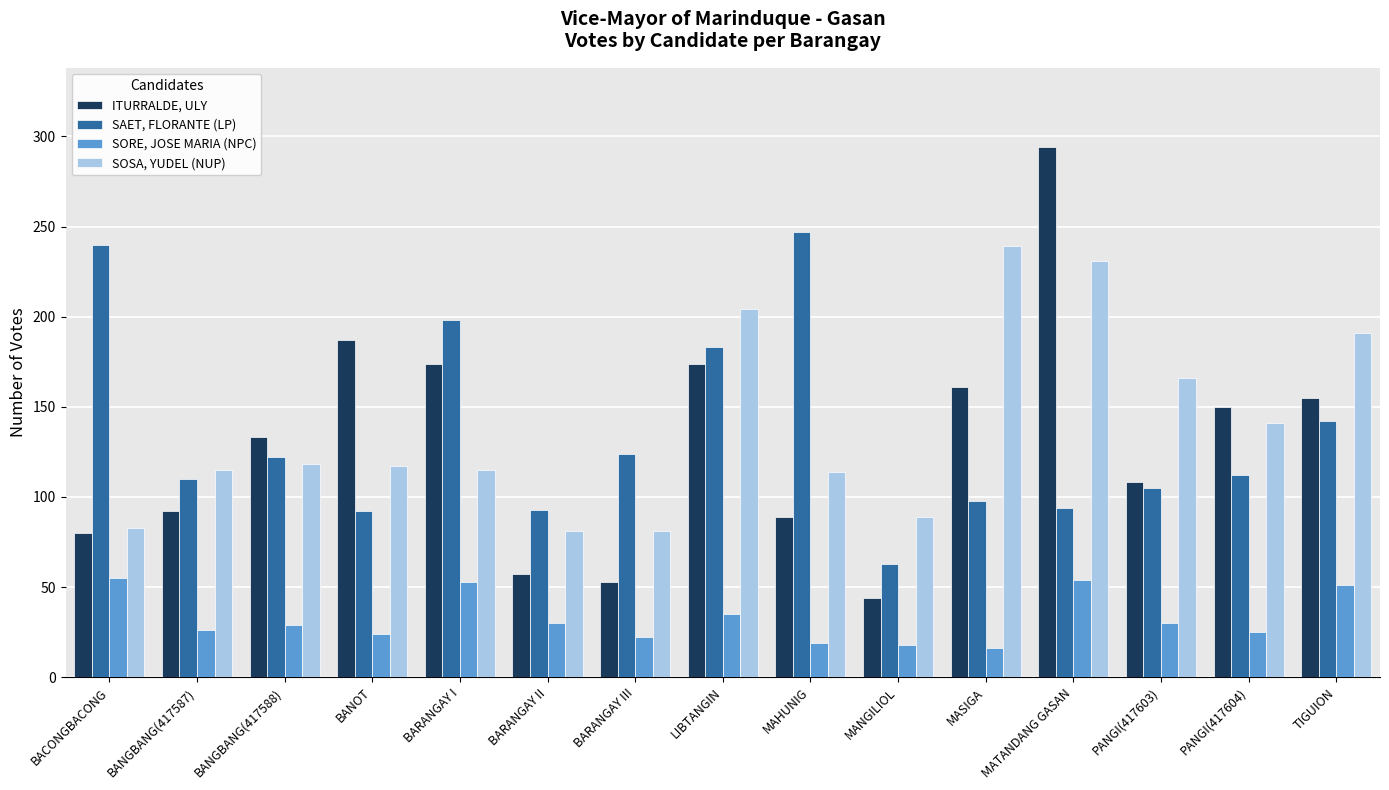

What is the label of the 14th bar from the left?

PANGI(417604)